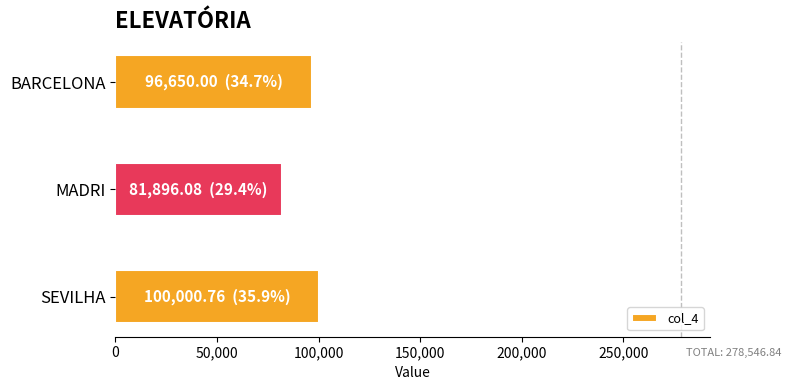

Is it true that the value at SEVILHA is 27528.3?

False